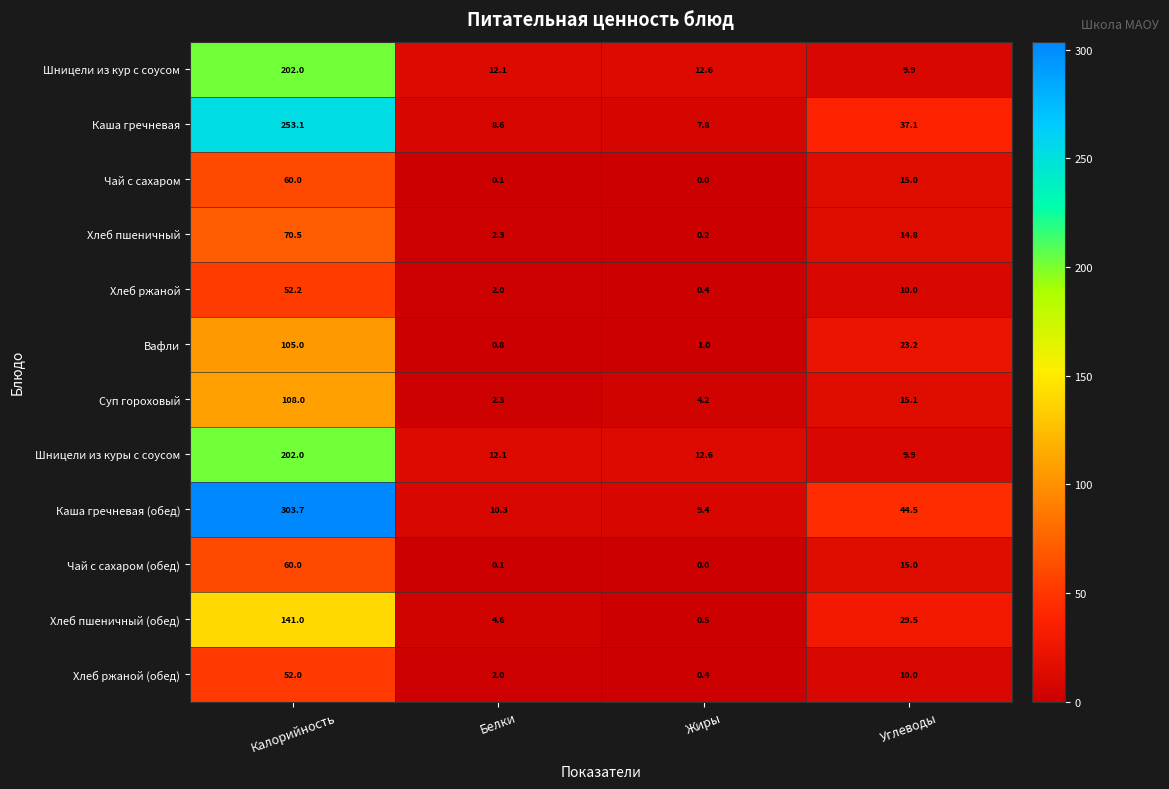

Which series has the widest spread of values?

Каша гречневая (обед)